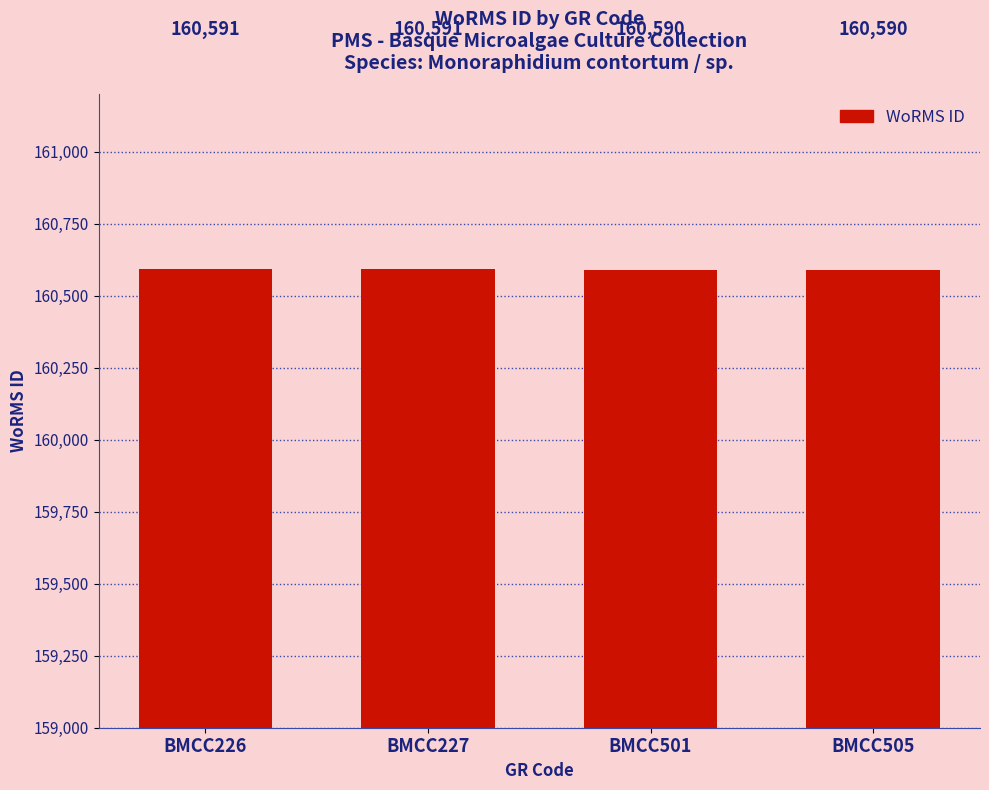

How many values are between 160590 and 160591?

4